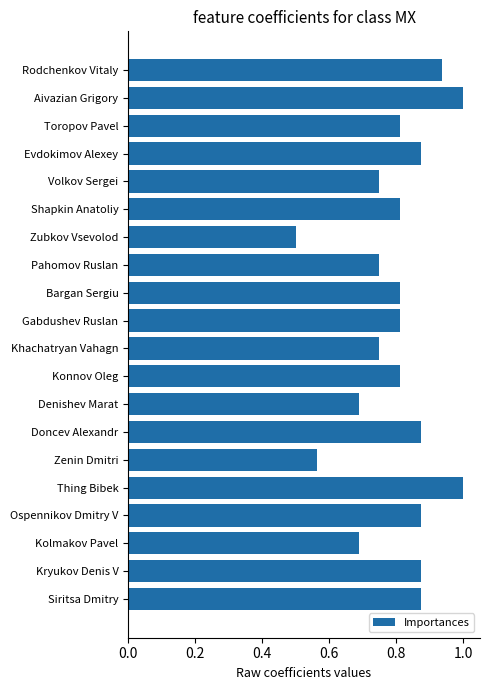

What is the value of the 16th bar from the top?

1.0